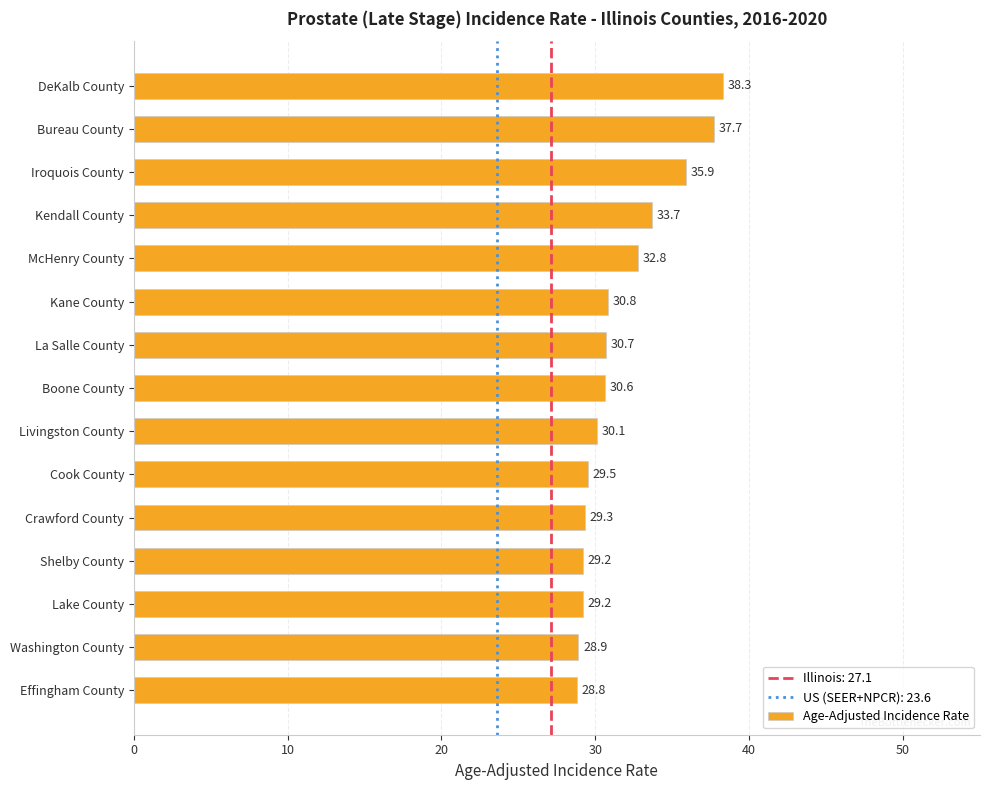

What is the difference between the values at Effingham County and Kendall County?

4.9